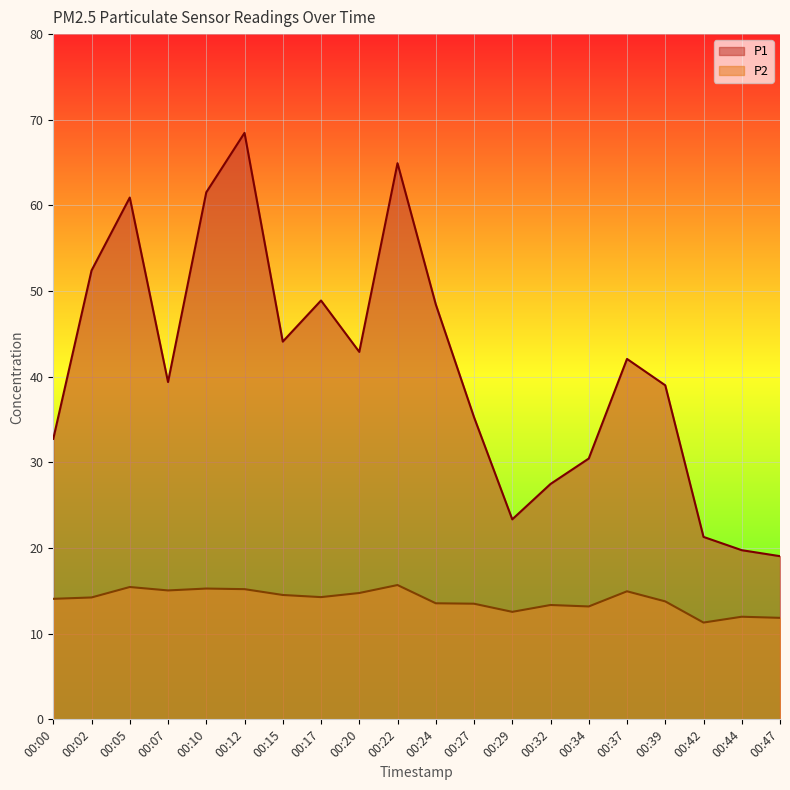

What are all the series names shown in the legend?

P1, P2